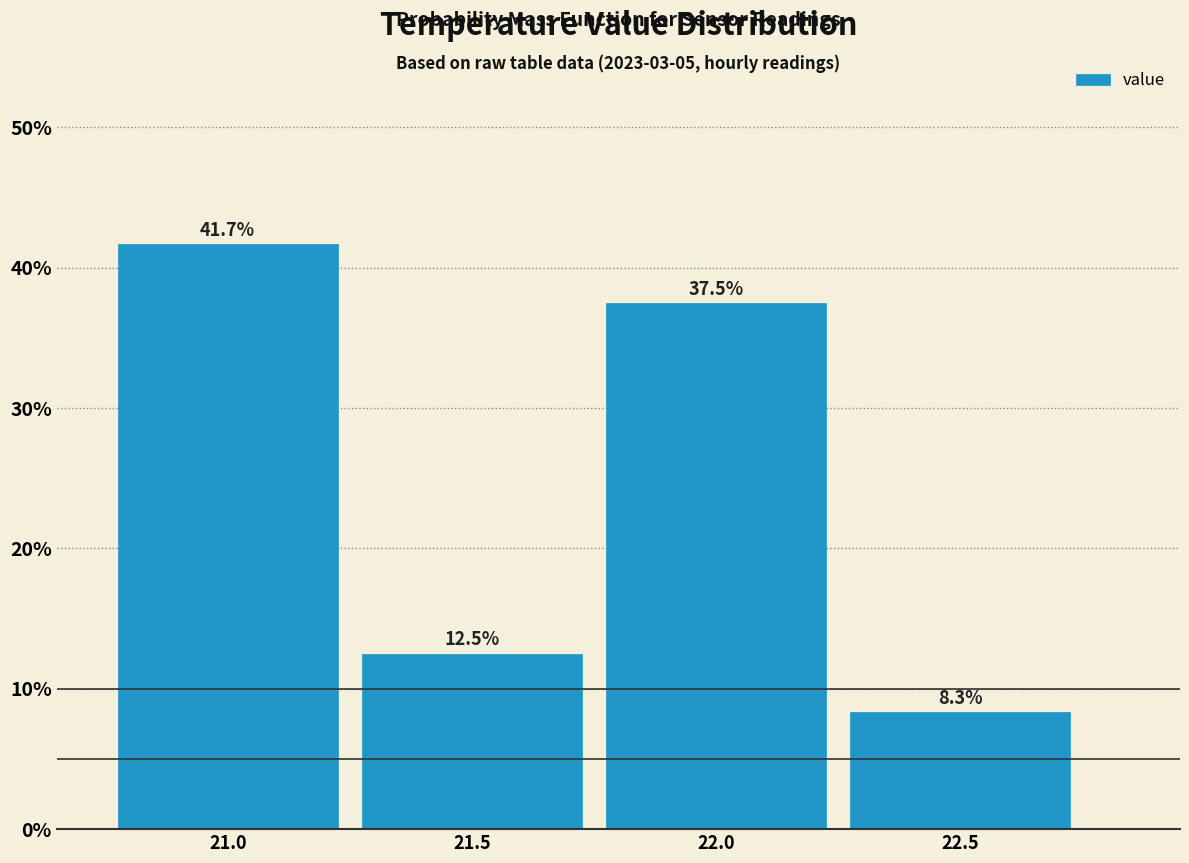

Reading left to right, extract all data points from this chart.

41.7	12.5	37.5	8.3